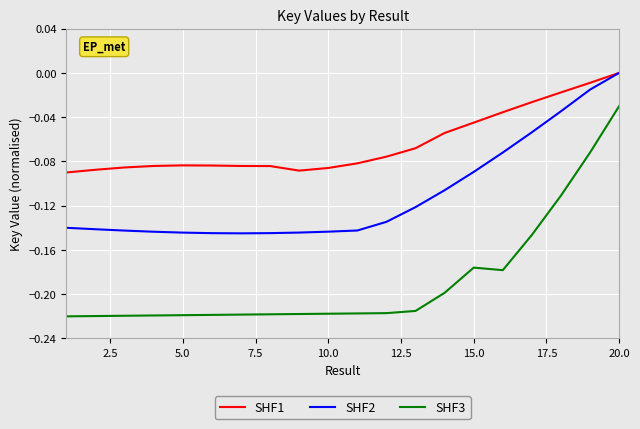

Count the number of categories in the chart.

20